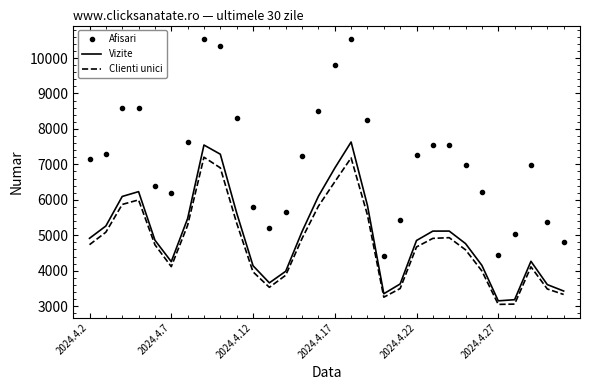

What is the lowest value of the Clienti unici series?

3051